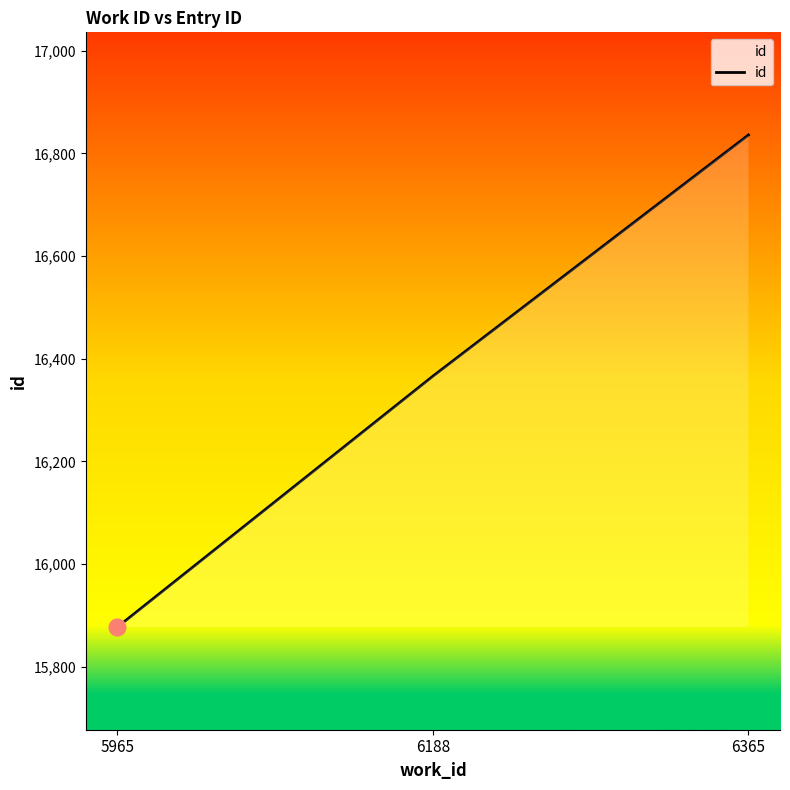

What is the difference between the second highest and minimum values?

489